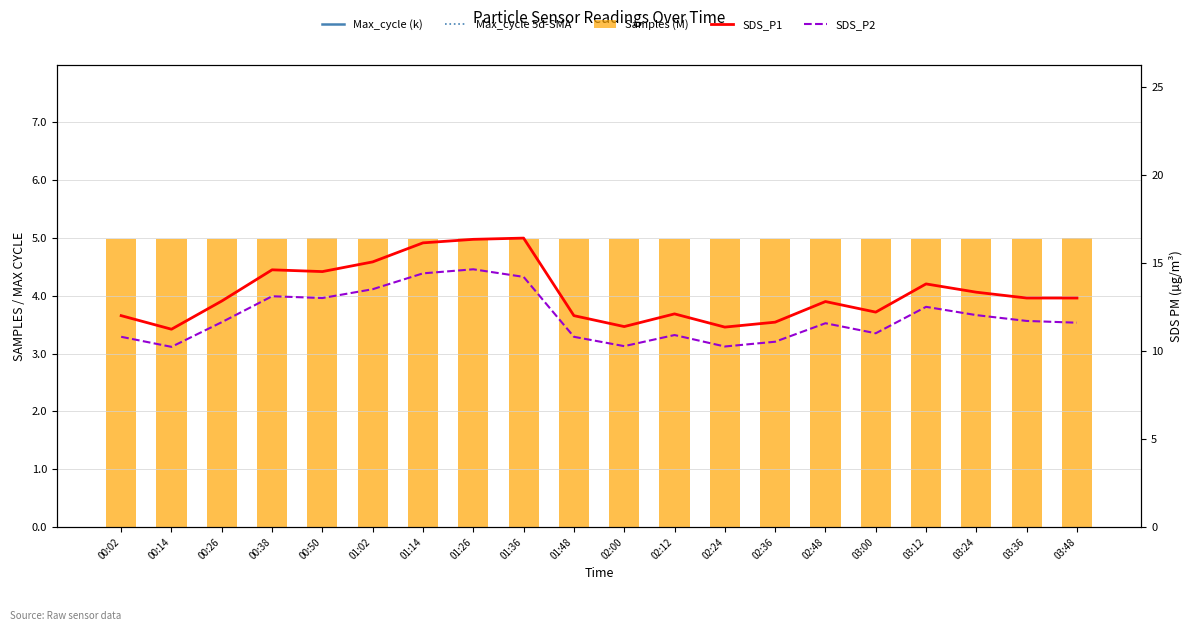

What is the highest value of the SDS_P1 series?

16.4